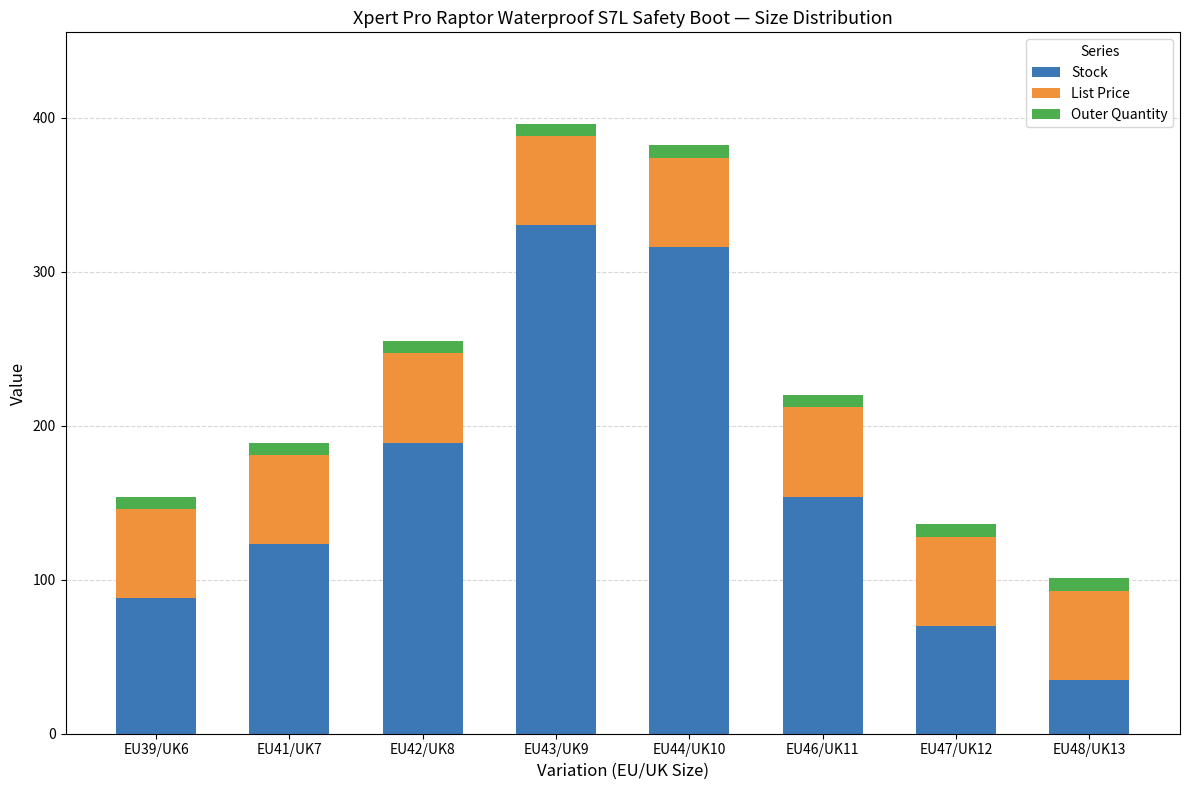

The value of Stock at EU41/UK7 is 77.0. True or false?

False